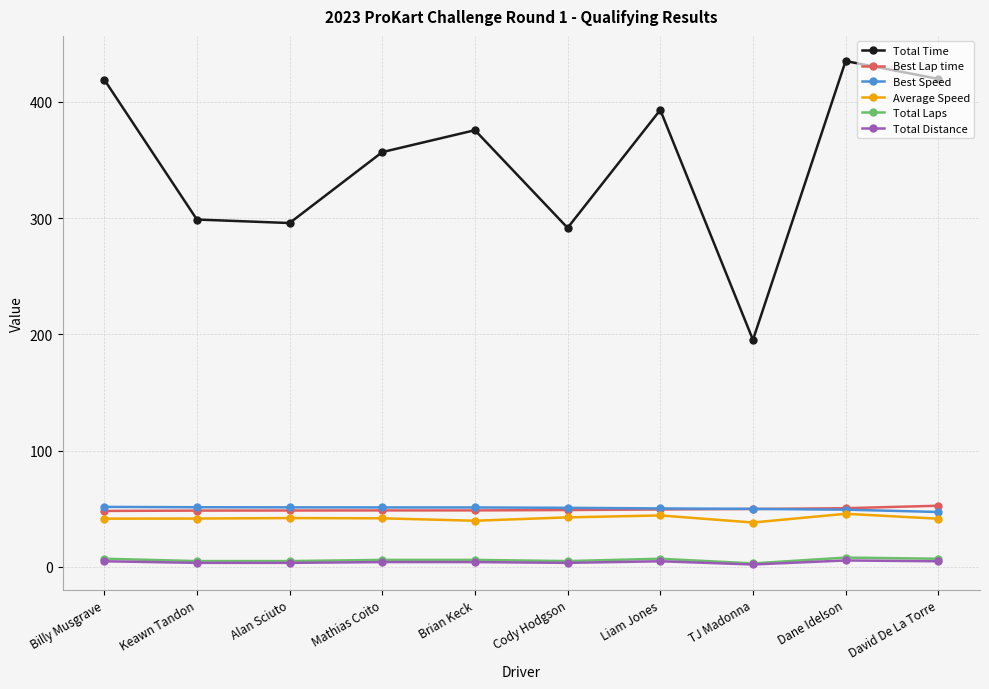

What is the average value of the Average Speed series?

41.9